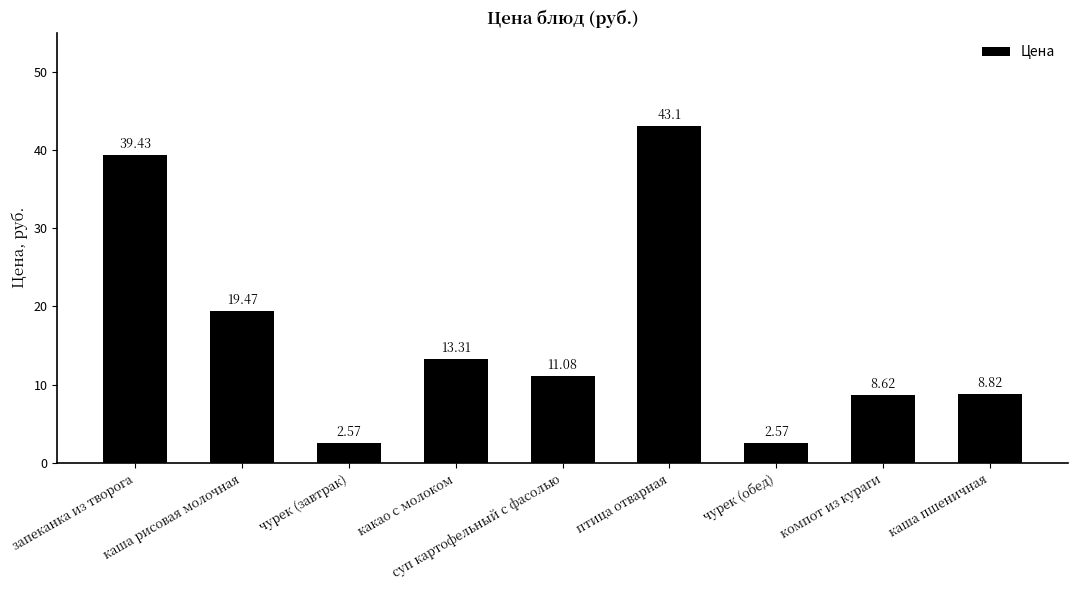

What is the change in value from птица отварная to каша пшеничная?

-34.3